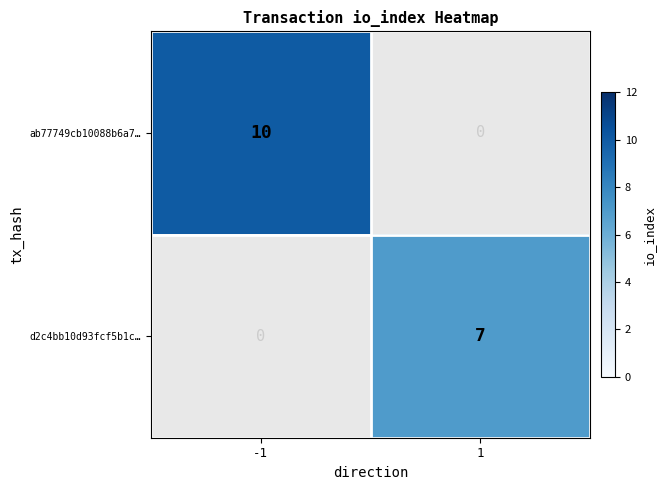

The ab77749cb10088b6a7… series shows 10 at -1. True or false?

True